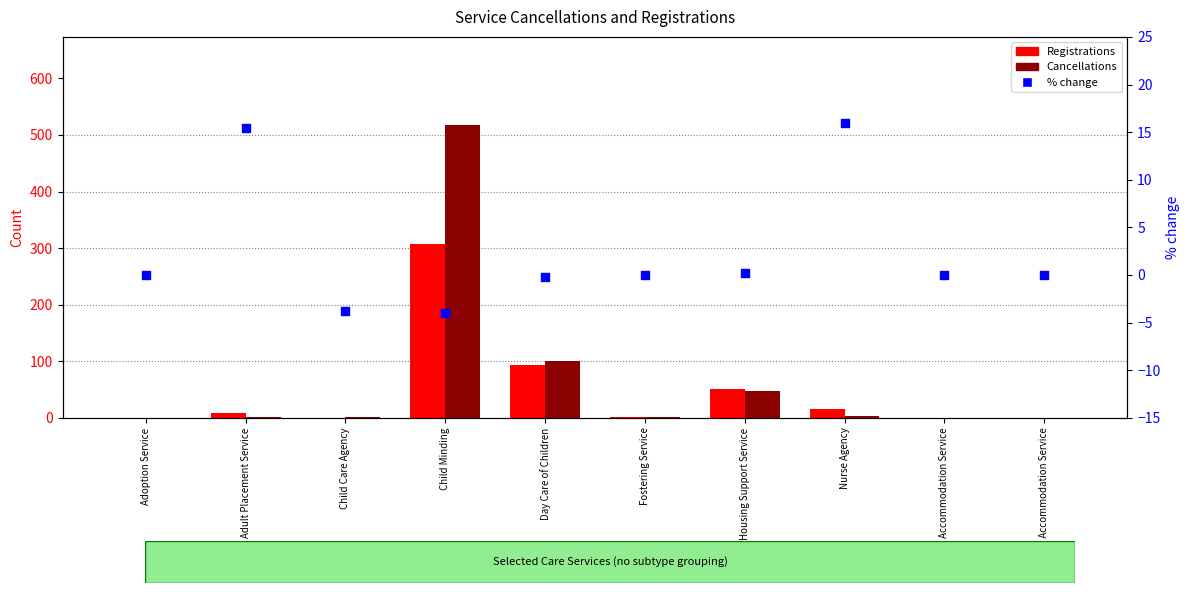

At which category is the sum across all series the highest?

Child Minding